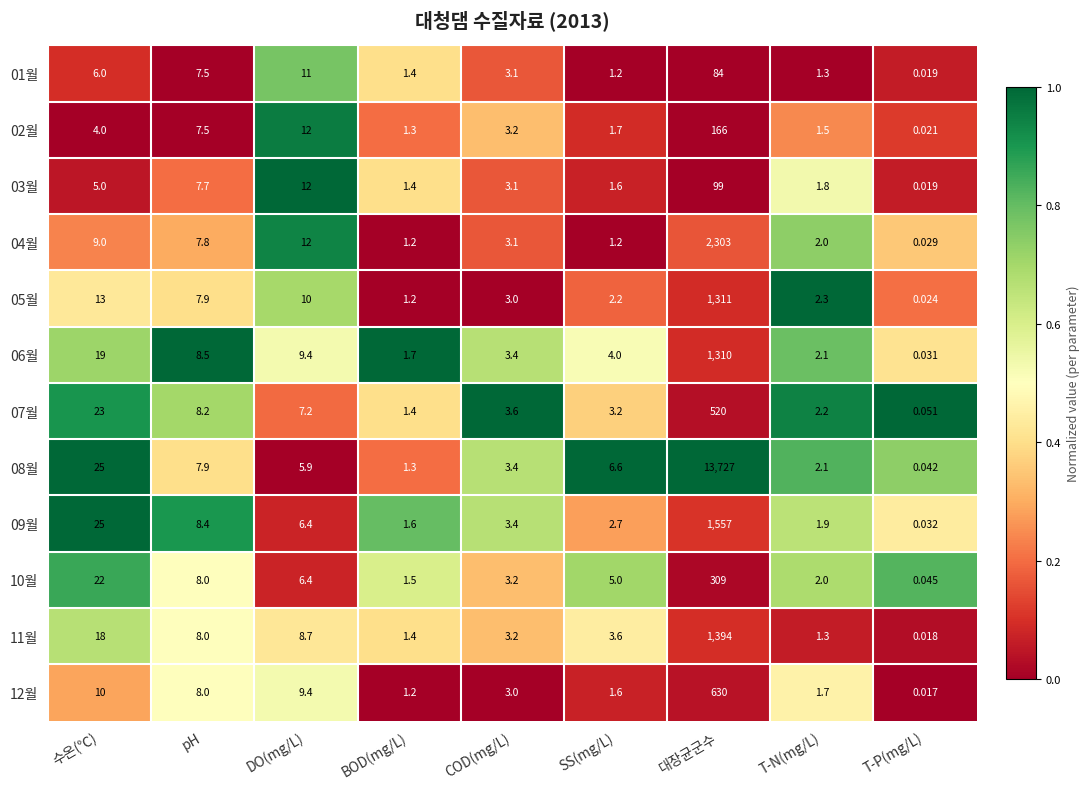

At which label does 03월 first exceed 3?

수온(℃)